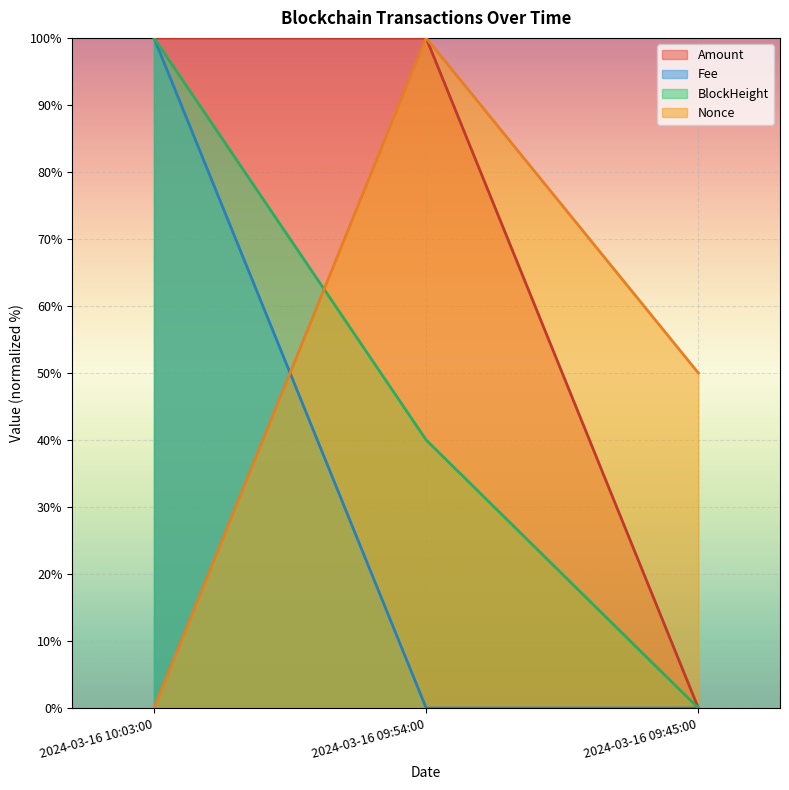

Reading right to left, extract all data points from this chart.

Amount: 0.0	100.0	100.0
Fee: 0.0	0.0	100.0
BlockHeight: 0.0	40.0	100.0
Nonce: 50.0	100.0	0.0